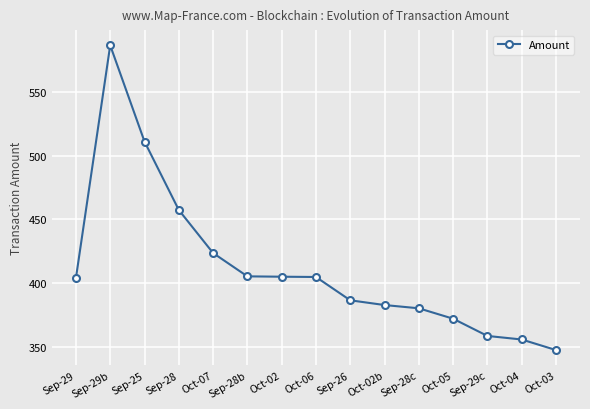

Where is the first local maximum?

Sep-29b